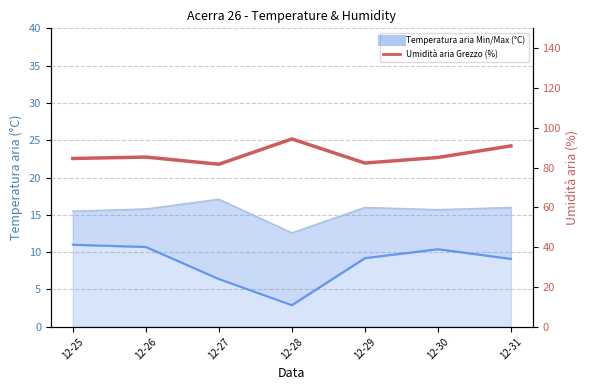

What is the value of the 7th point from the left?

90.9